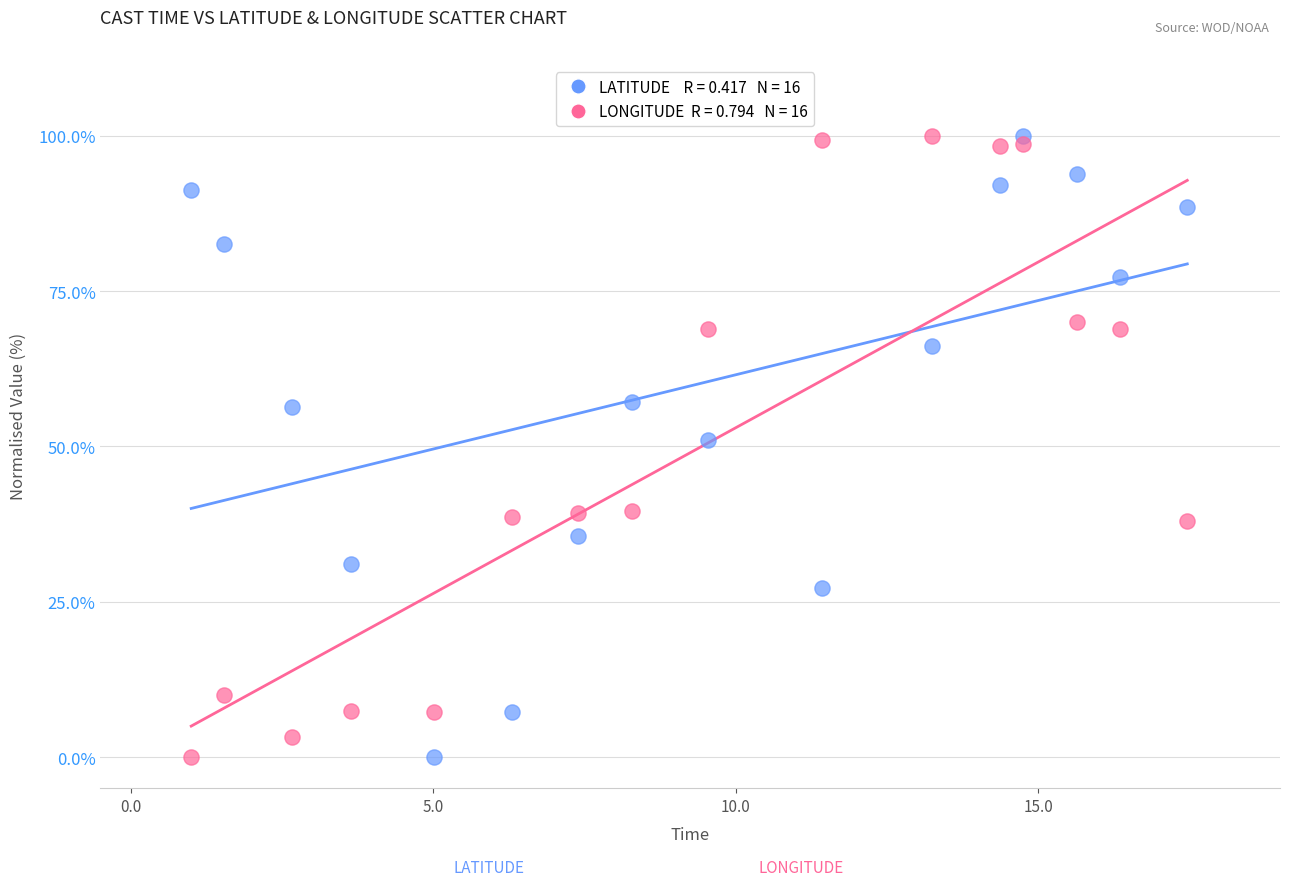

Across all data points, what is the range of Y values (max minus min)?

100.0